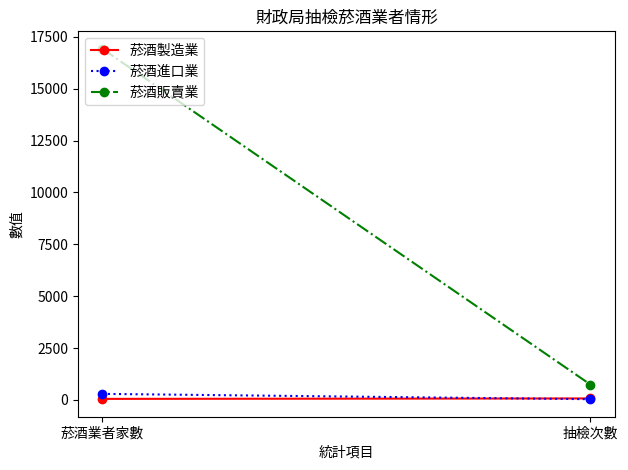

The 菸酒販賣業 series shows 739 at 抽檢次數. True or false?

True